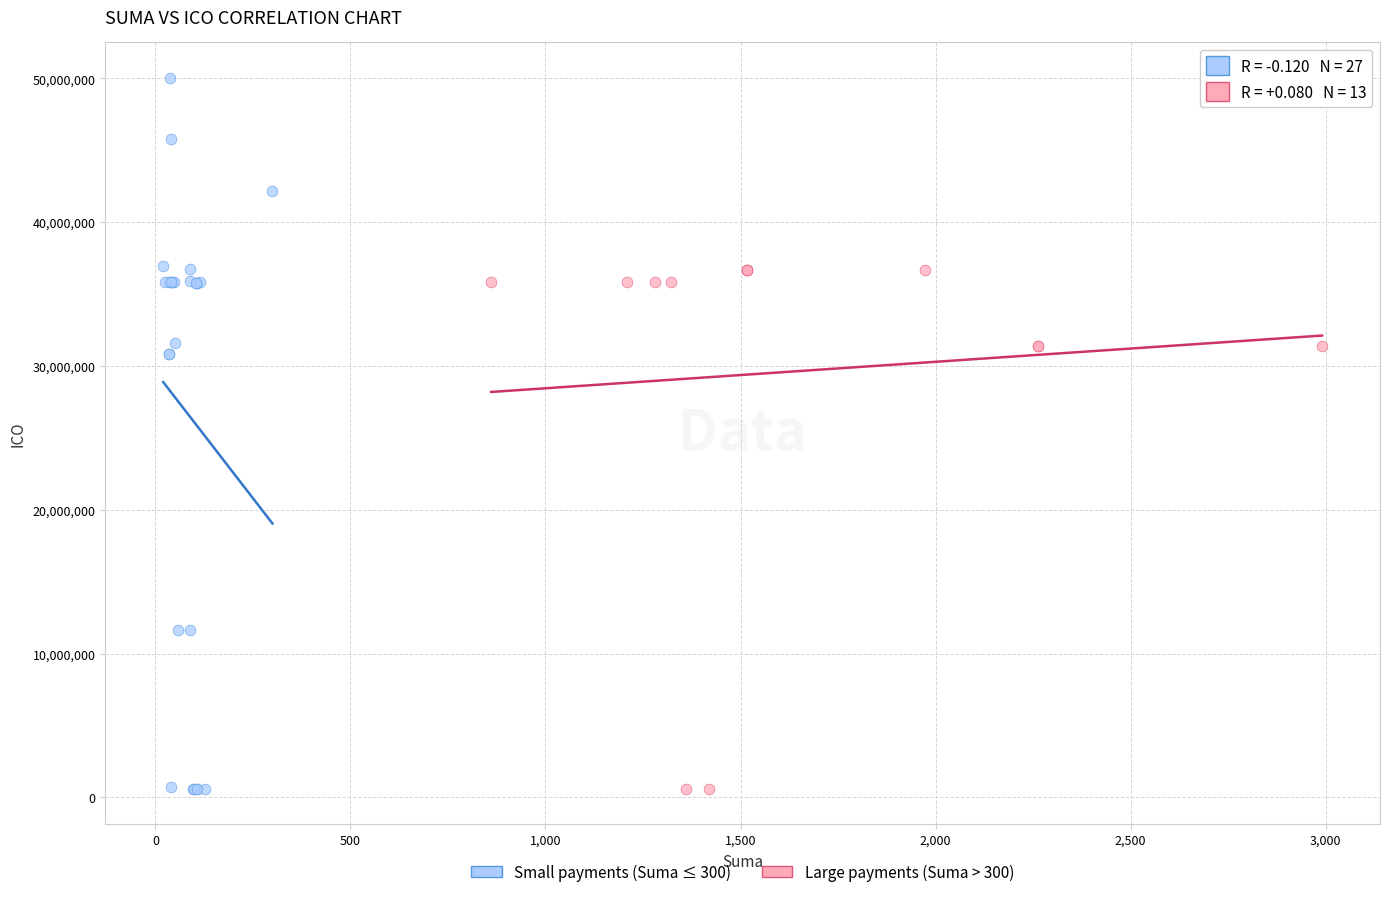

Which series has the widest spread of Y values?

Small payments (Suma ≤ 300)